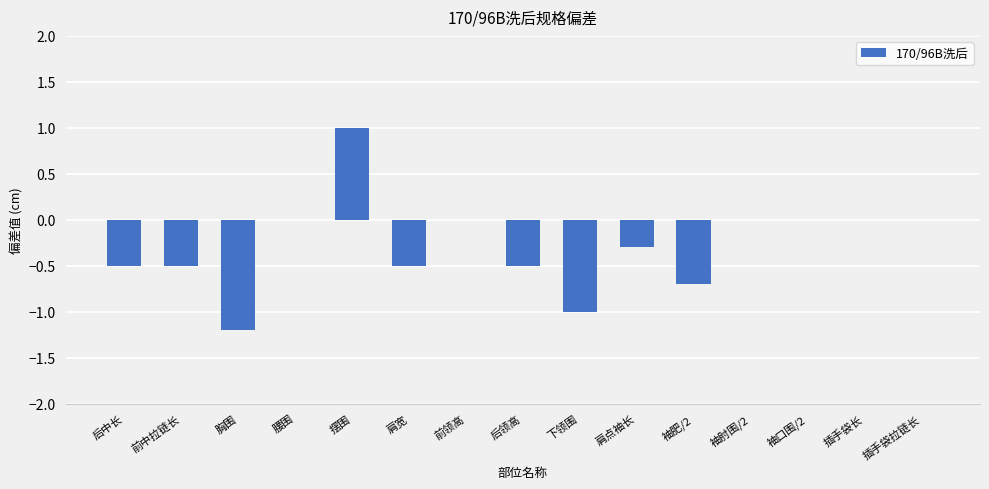

Reading right to left, transcribe all the data shown in this chart.

插手袋拉链长=0.0	插手袋长=0.0	袖口围/2=0.0	袖肘围/2=0.0	袖肥/2=-0.7	肩点袖长=-0.3	下领围=-1.0	后领高=-0.5	前领高=0.0	肩宽=-0.5	摆围=1.0	腰围=0.0	胸围=-1.2	前中拉链长=-0.5	后中长=-0.5